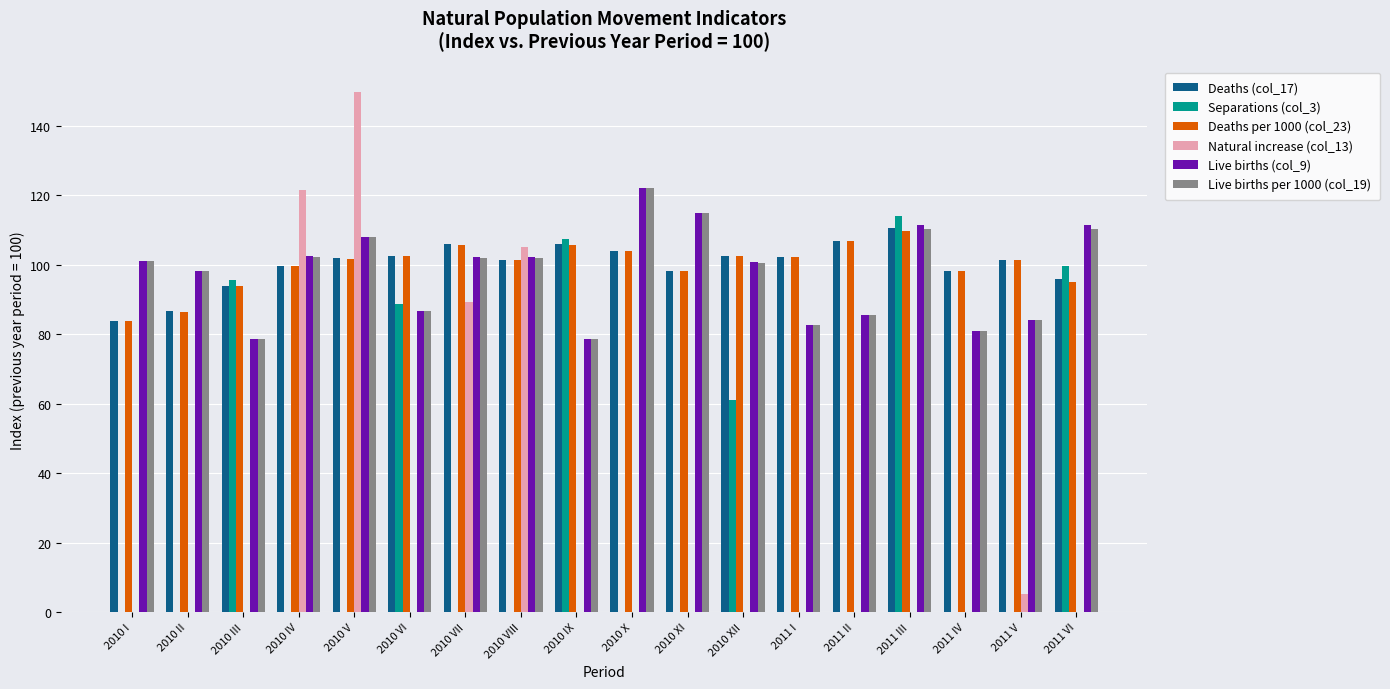

What is the approximate value of Live births (col_9) at 2010 VI?

86.8